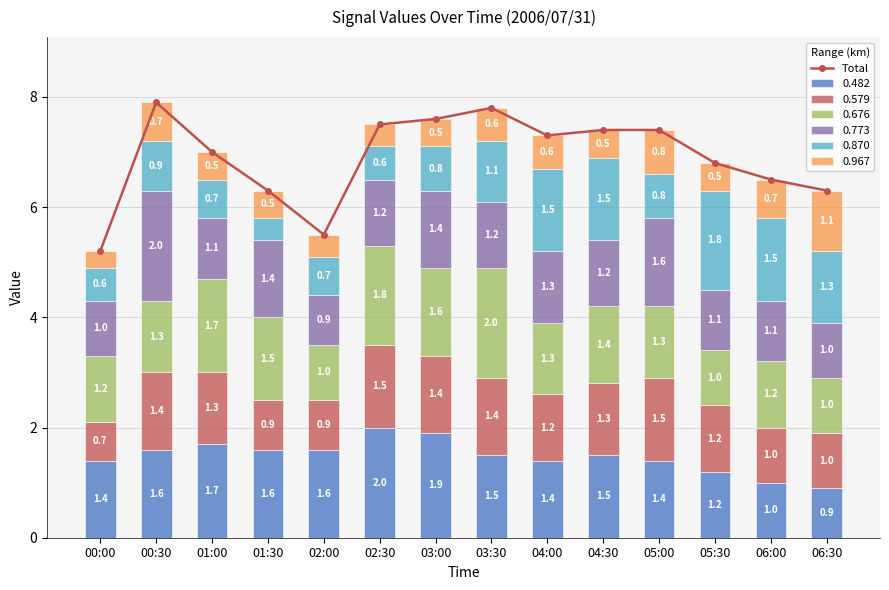

The chart shows a value of 3.4 at 04:00. True or false?

False